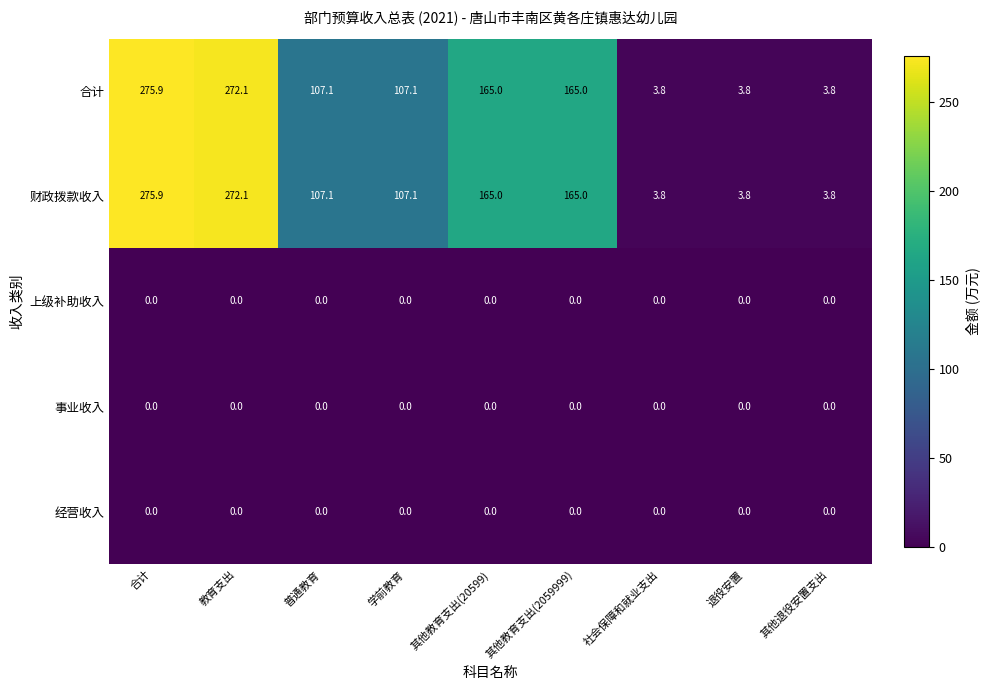

What is the total value across all series at 退役安置?

7.6